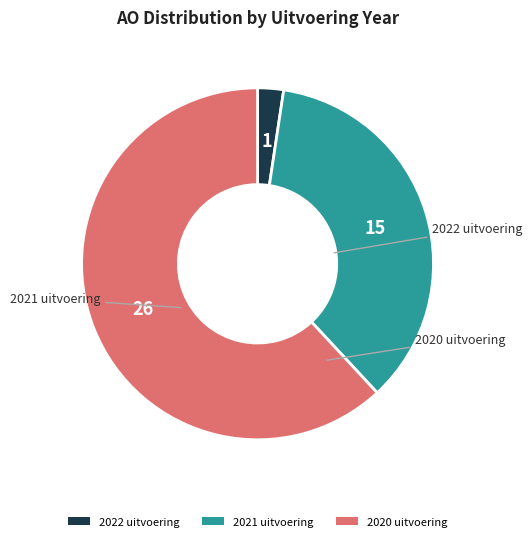

Rank the categories by value from lowest to highest.

2022 uitvoering, 2021 uitvoering, 2020 uitvoering